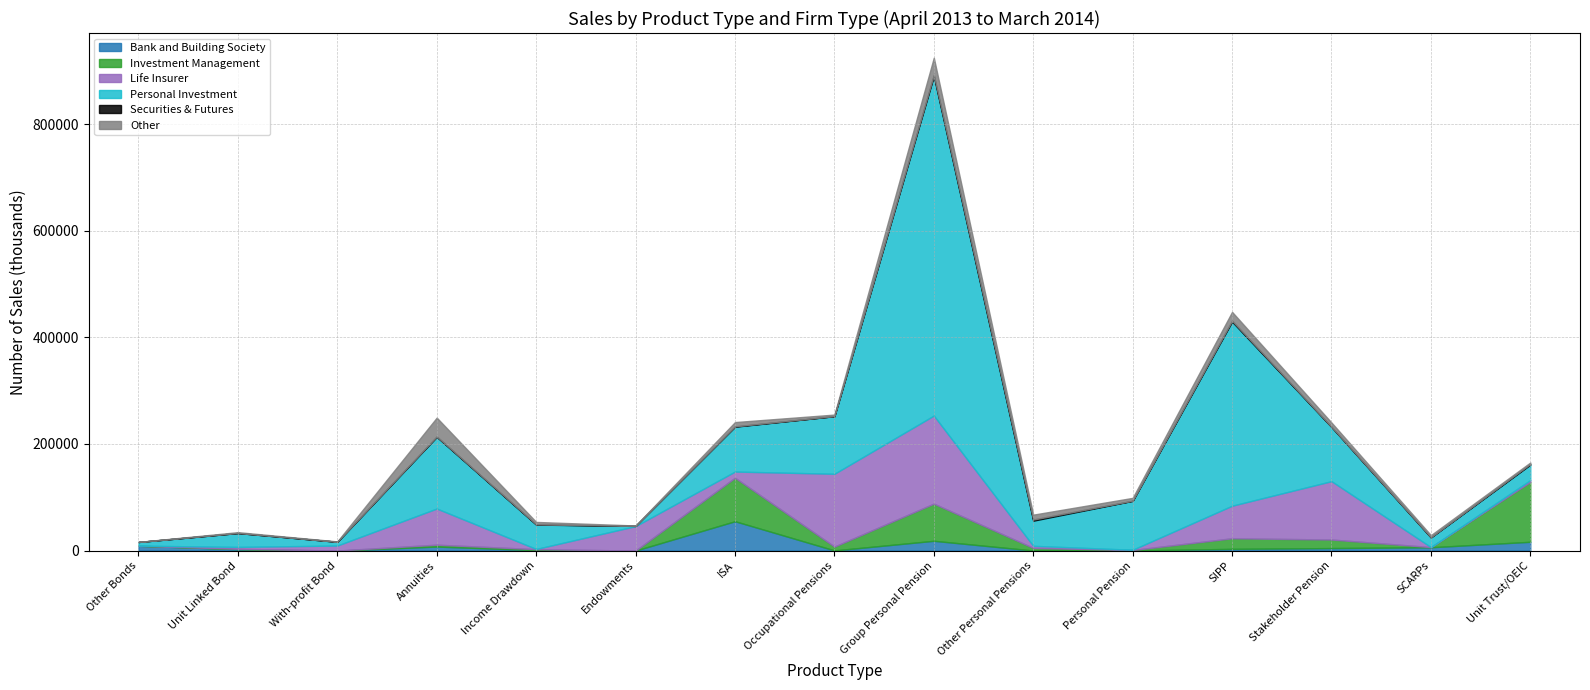

What is the label of the 1st point from the right?

Unit Trust/OEIC